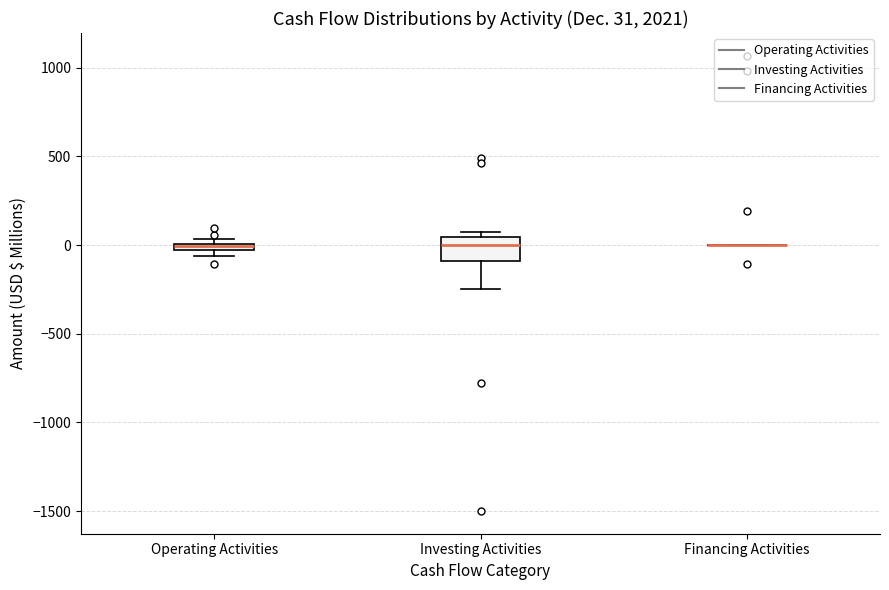

Which box is the tallest, from its lower edge to its upper edge?

Investing Activities